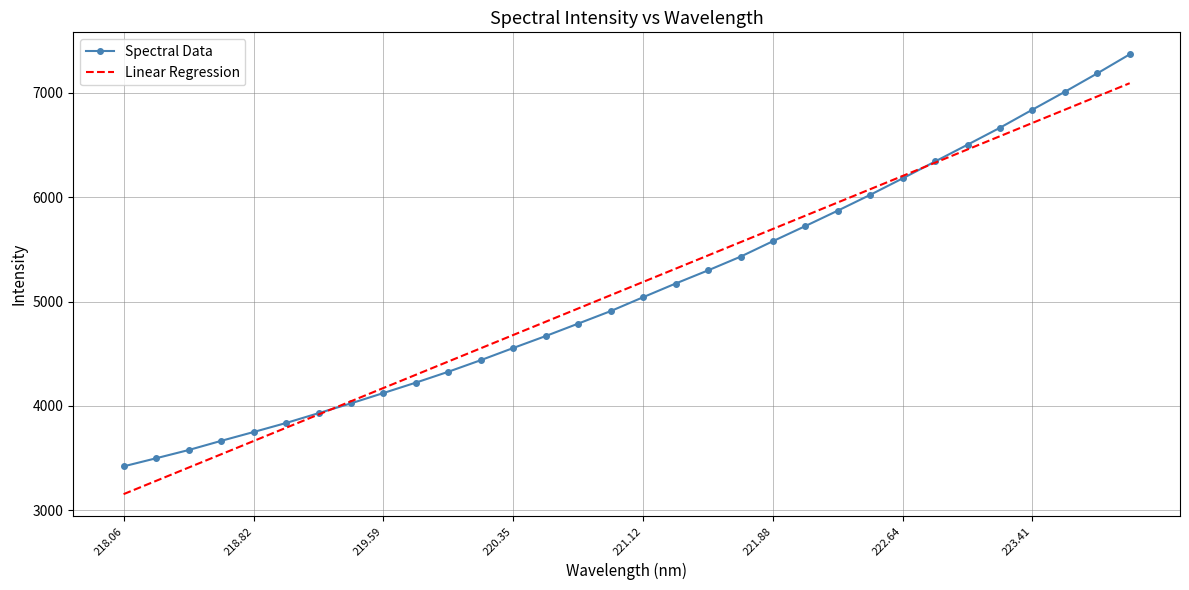

List the series in order of their peak value, highest first.

Spectral Data, Linear Regression